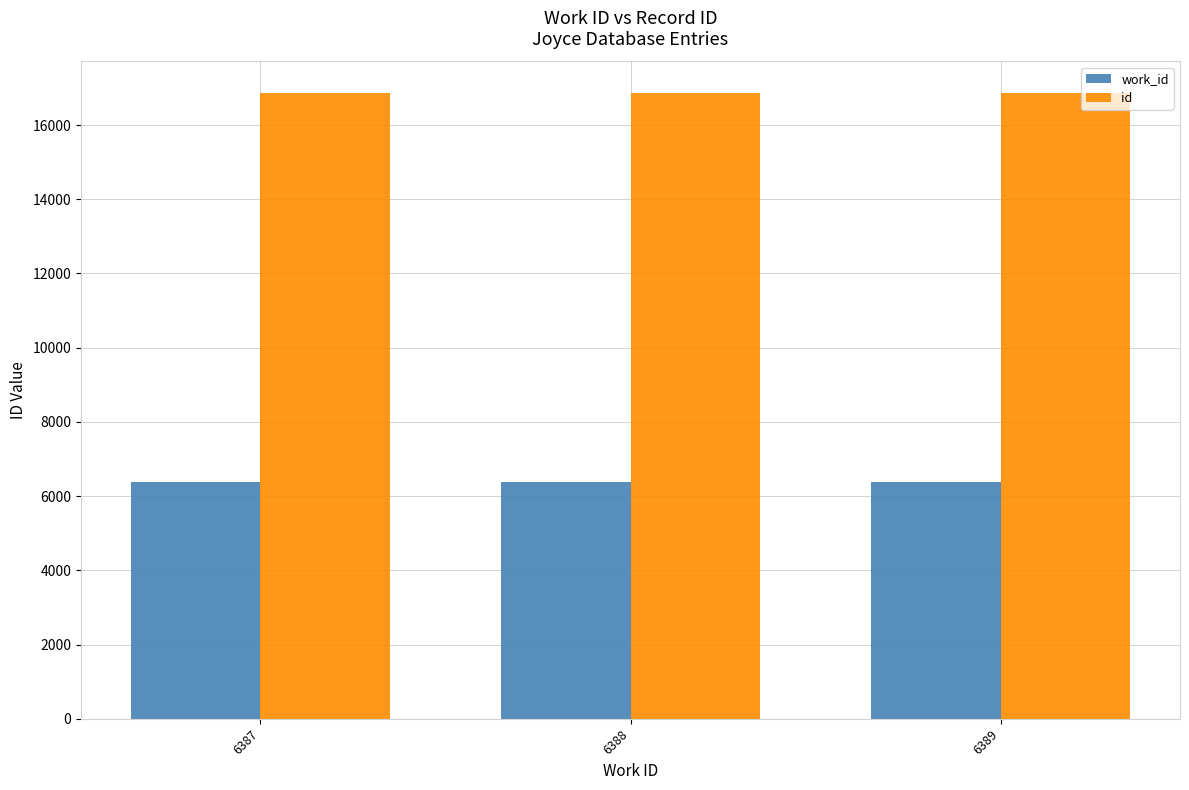

What is the lowest value of the id series?

16866